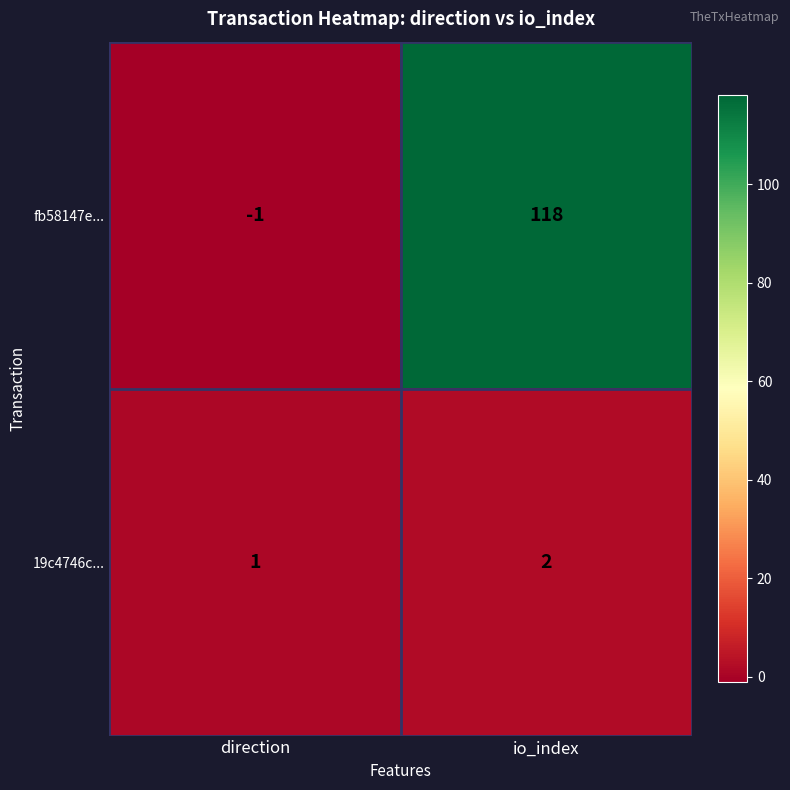

Reading left to right, transcribe all the data shown in this chart.

fb58147e...: -1	118
19c4746c...: 1	2